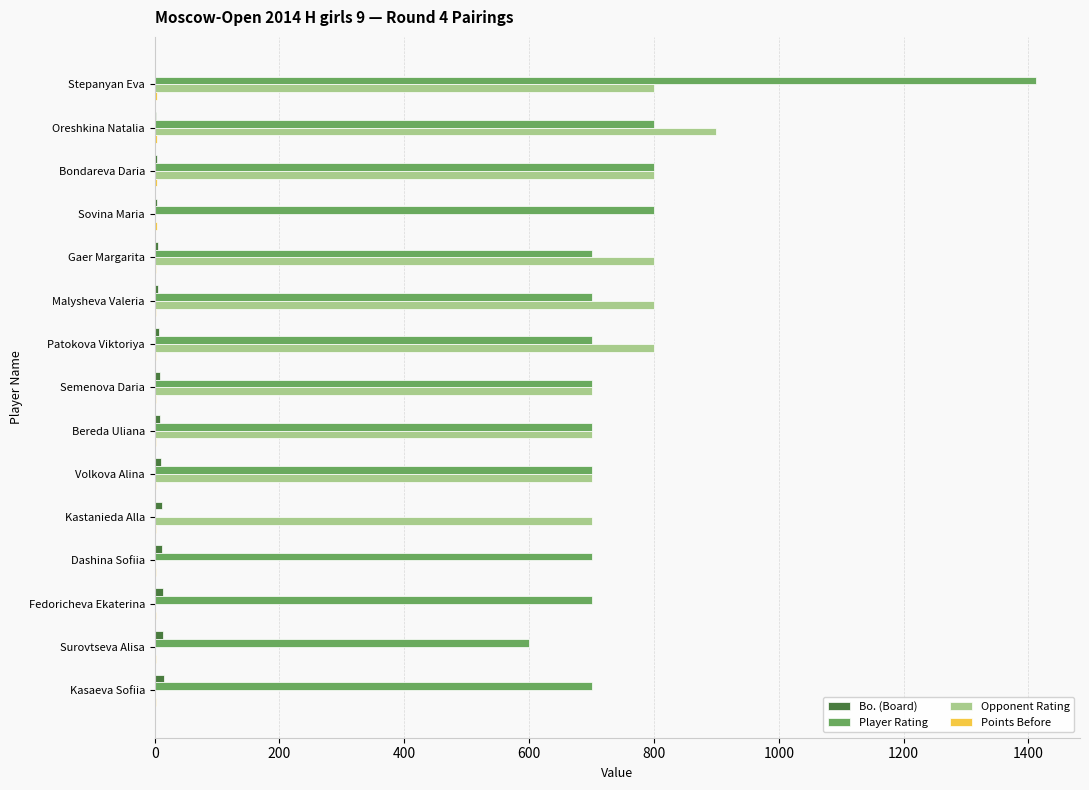

Between Stepanyan Eva and Bondareva Daria, which series saw the biggest shift?

Player Rating